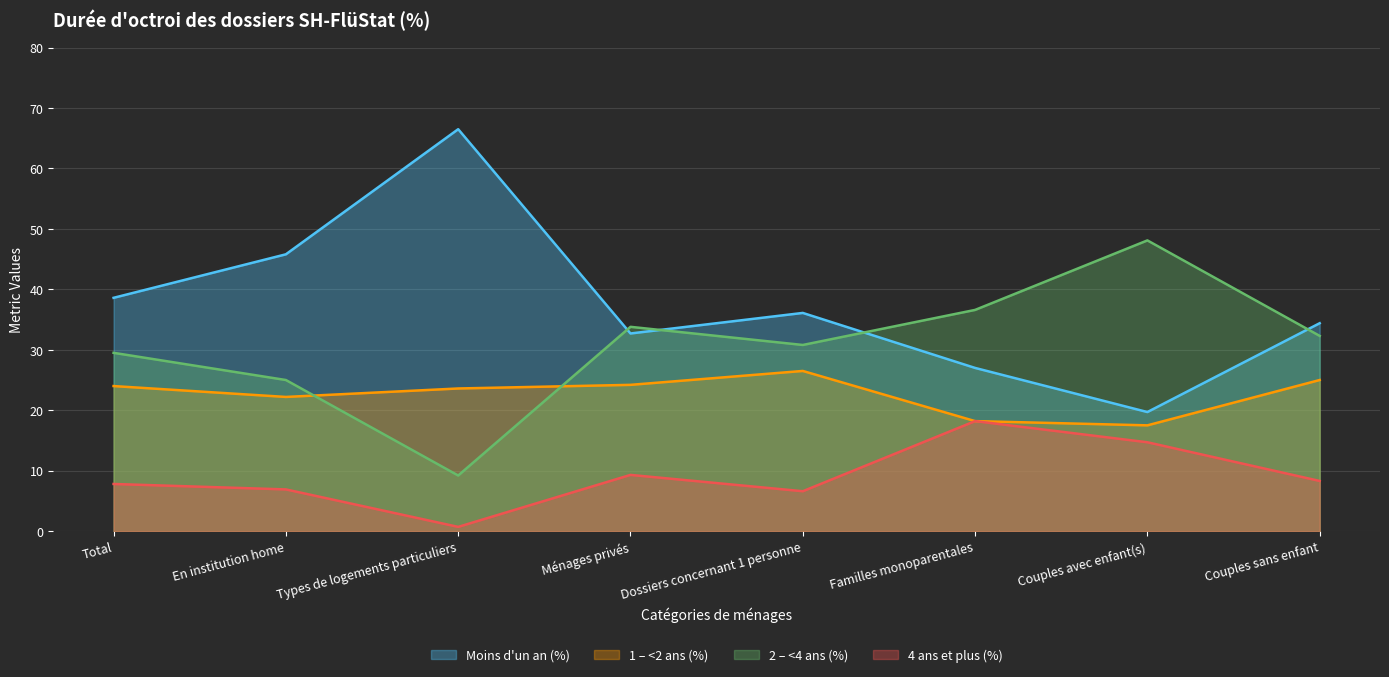

True or false: 2 – <4 ans (%) and 4 ans et plus (%) cross at least once.

False